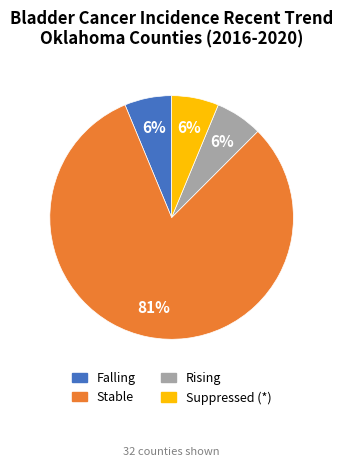

Is there a majority slice in this chart?

Yes